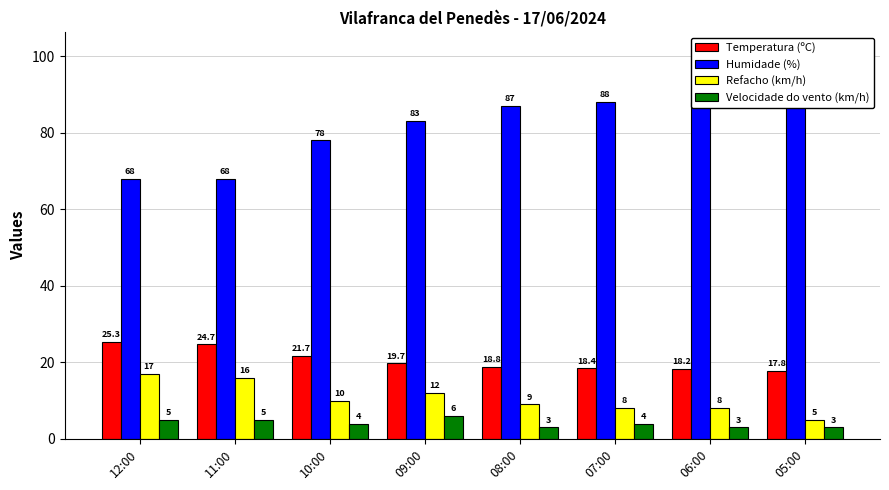

What are all the series names shown in the legend?

Temperatura (ºC), Humidade (%), Refacho (km/h), Velocidade do vento (km/h)